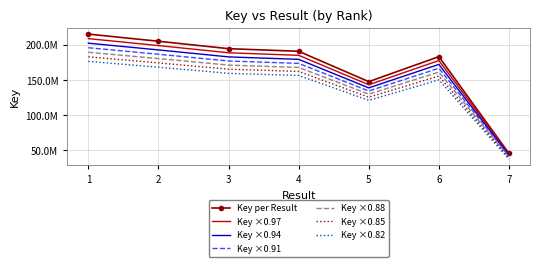

Which label corresponds to the largest value in the chart?

1